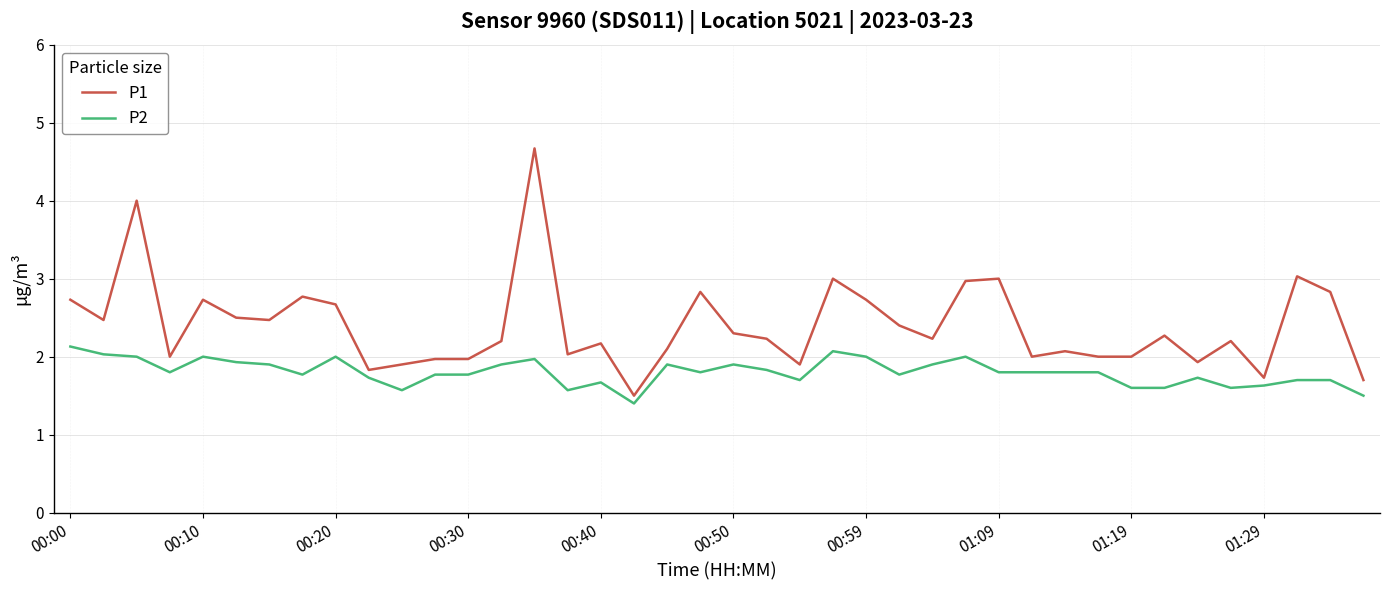

Which series has the largest total across all categories?

P1